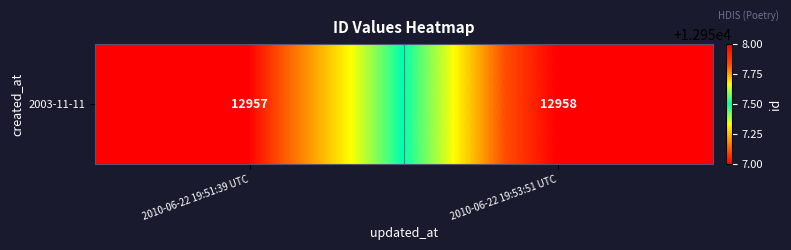

Rank the categories by value from lowest to highest.

2010-06-22 19:51:39 UTC, 2010-06-22 19:53:51 UTC